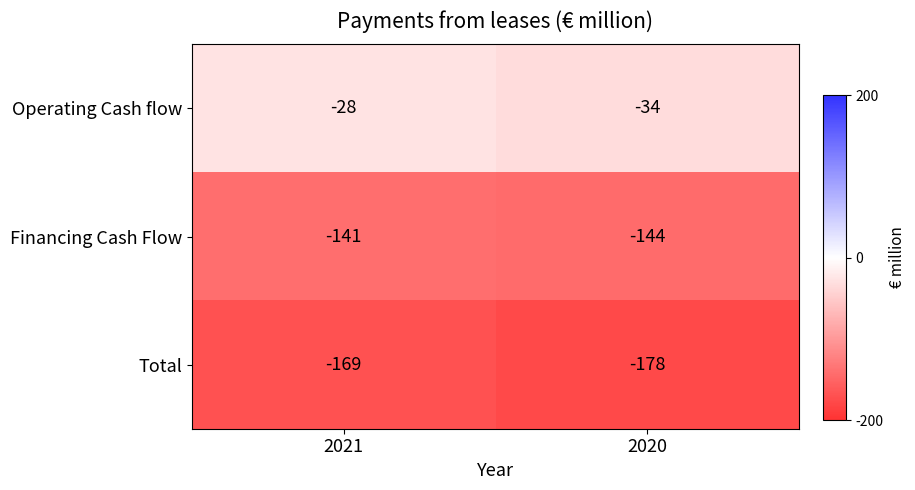

Which series has the largest total across all categories?

Operating Cash flow